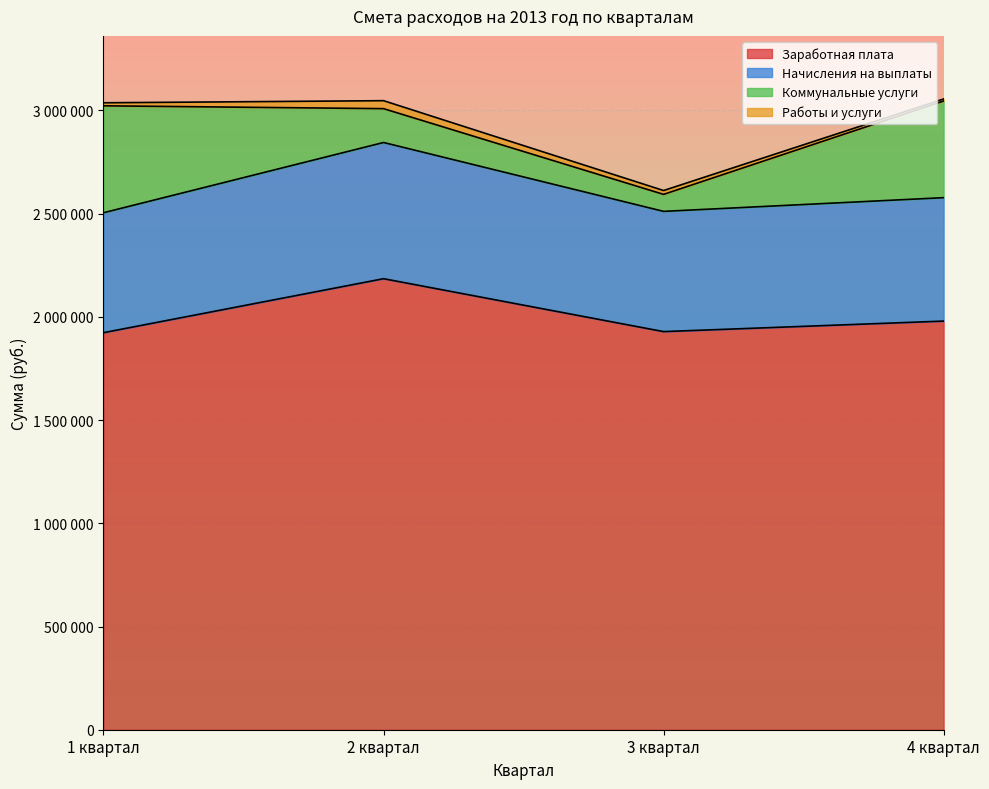

In Начисления на выплаты, how many points are lower than both neighbors (excluding endpoints)?

1